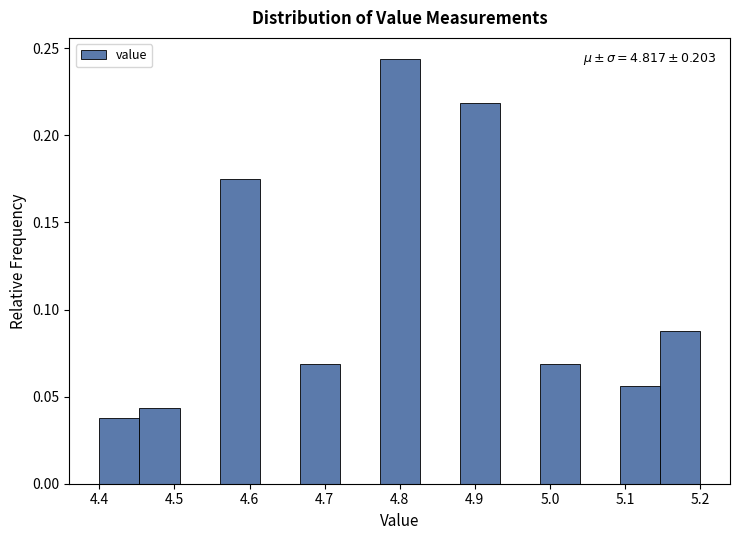

Which range on the x-axis has the tallest bar?

4.77 to 4.83